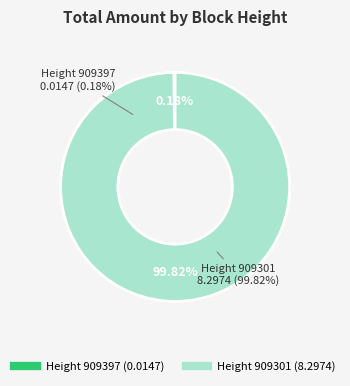

What percentage is the 909301 slice, to the nearest percent?

100%